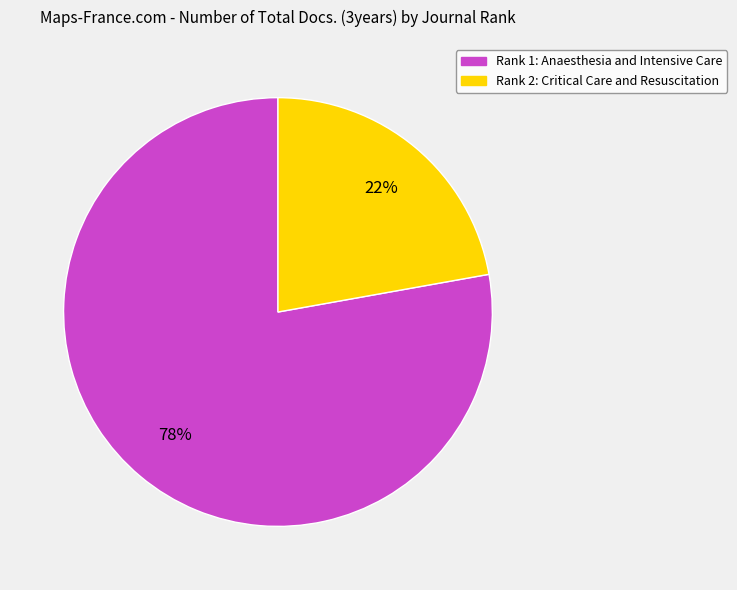

Do Rank 2: Critical Care and Resuscitation and Rank 1: Anaesthesia and Intensive Care together represent more than half of the pie?

Yes